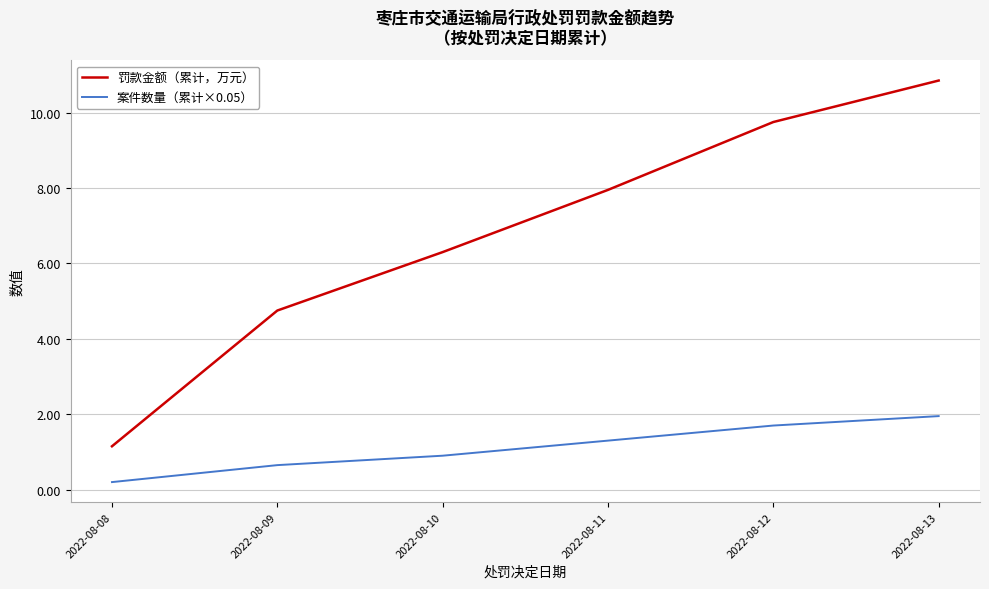

List the series in order of their peak value, lowest first.

案件数量（累计×0.05）, 罚款金额（累计，万元）